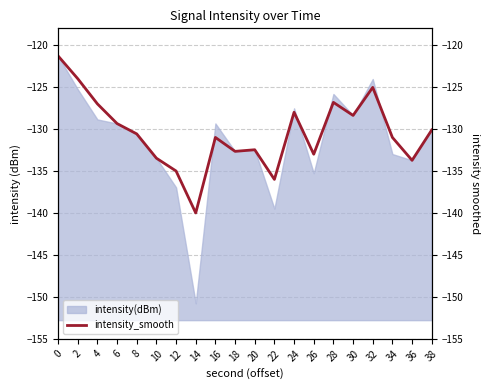

What is the value of the 6th point from the left?

-133.5